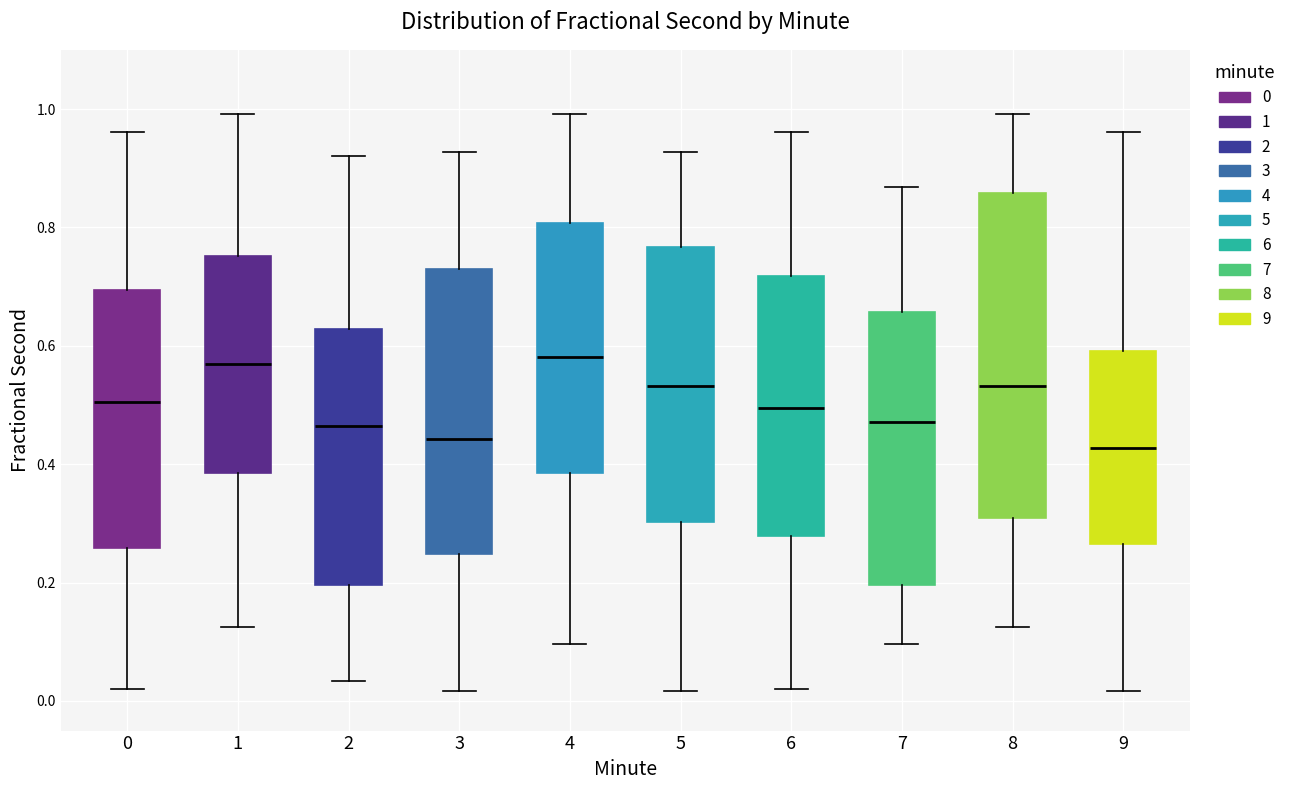

Where is the lower edge of the box at x = 8 on the y-axis? The values are not printed on the chart, so give them approximately, as read against the axis.

0.30